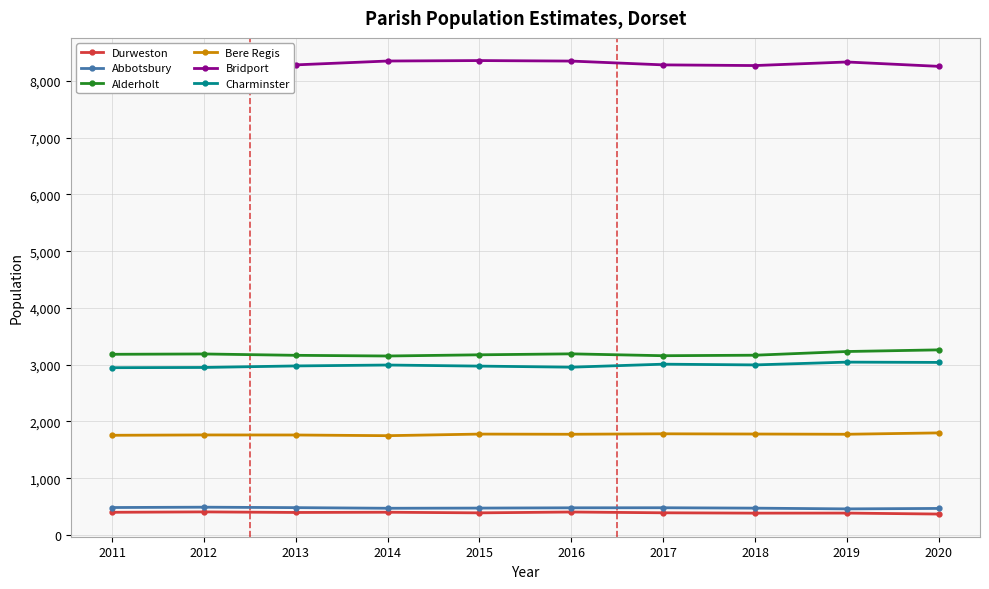

The value of Bere Regis at 2012 is 1004. True or false?

False